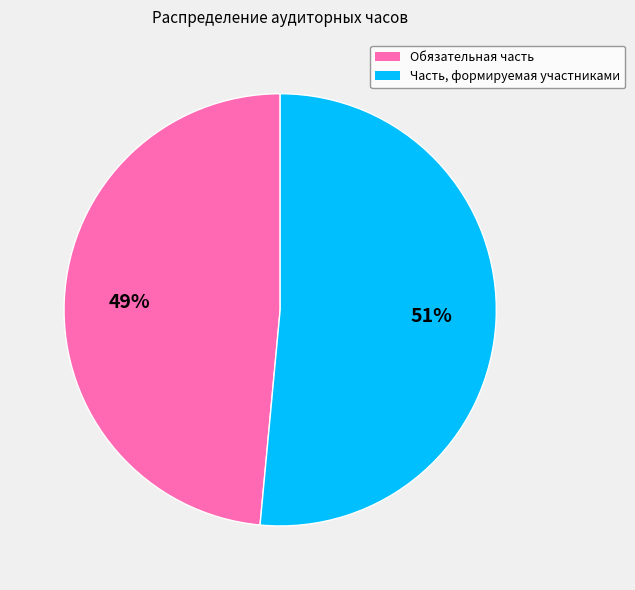

Count the number of slices in the pie.

2